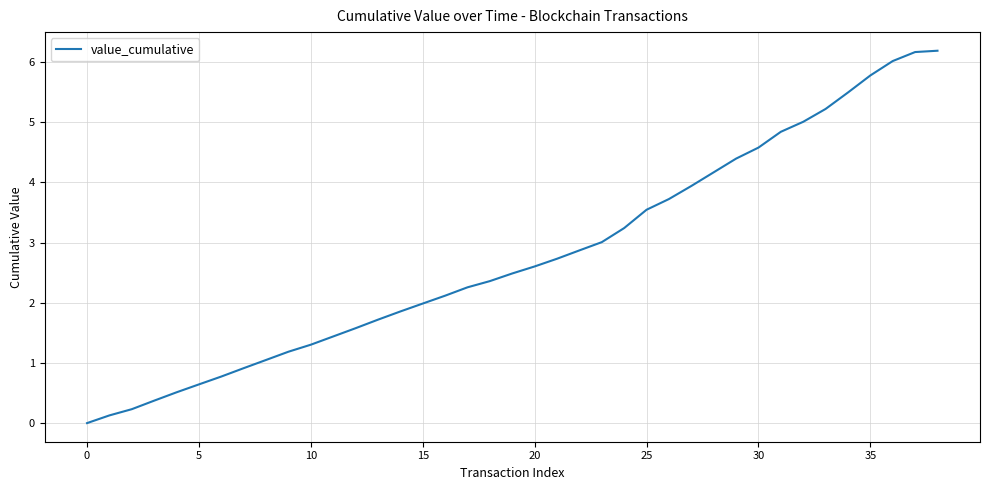

How many series are shown in this chart?

1